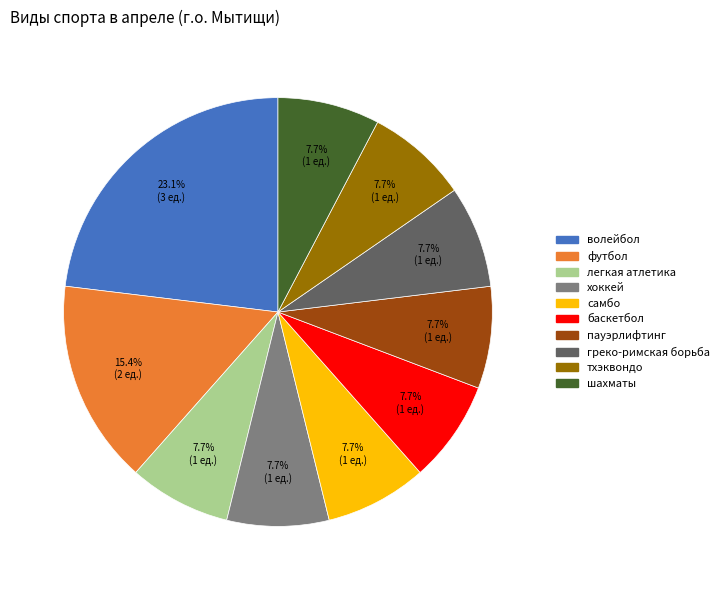

Which slice is the largest?

волейбол